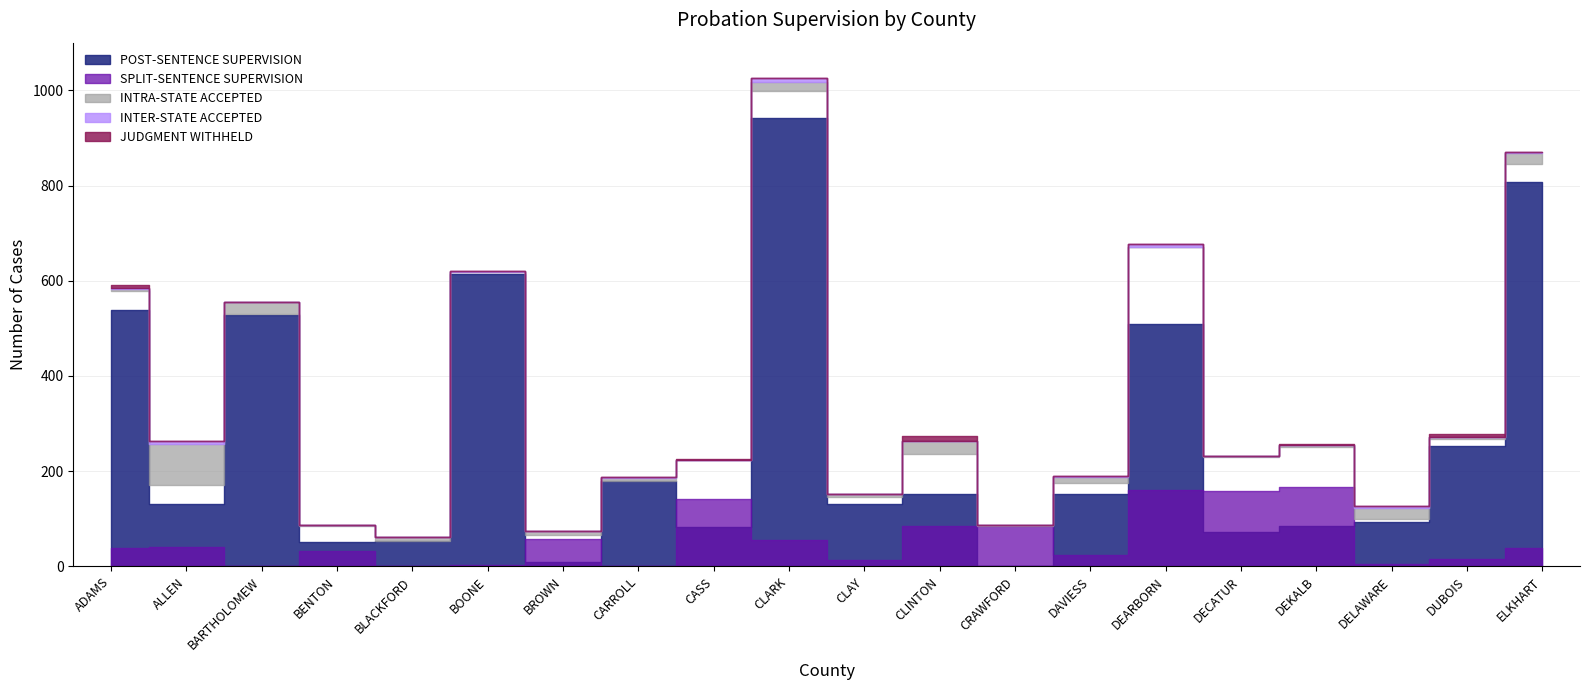

Which series has the widest spread of values?

POST-SENTENCE SUPERVISION